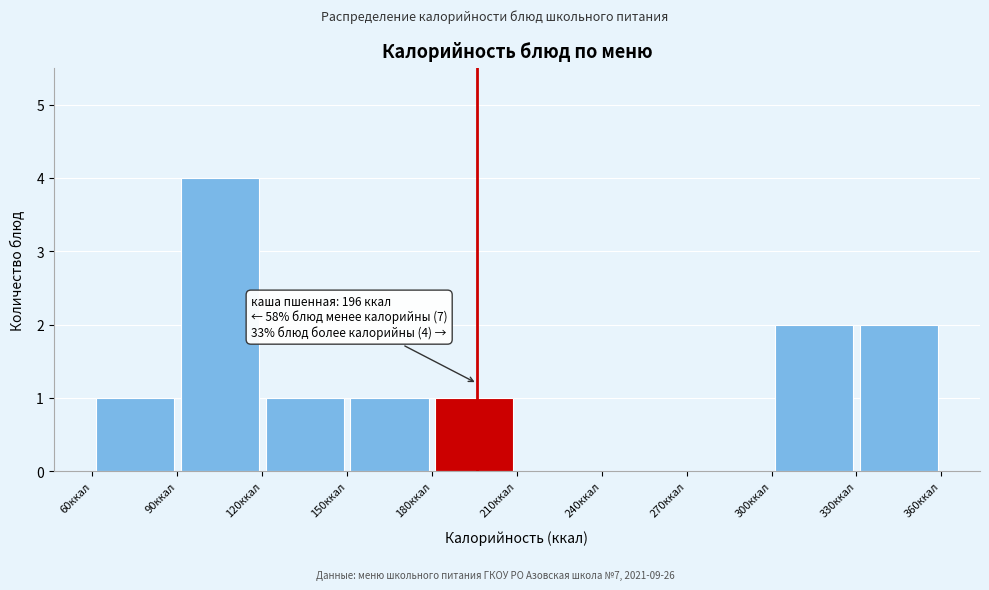

Over which range of the x-axis is the bar tallest?

90 to 120